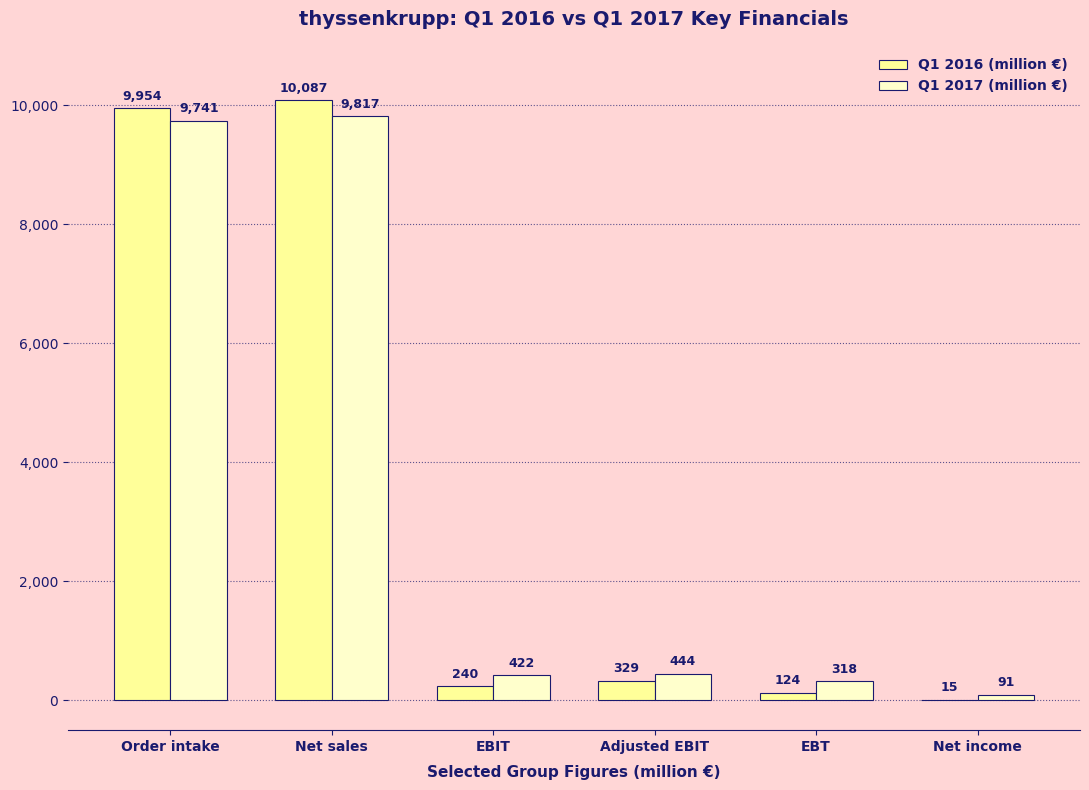

Which label corresponds to the largest value in the chart?

Net sales